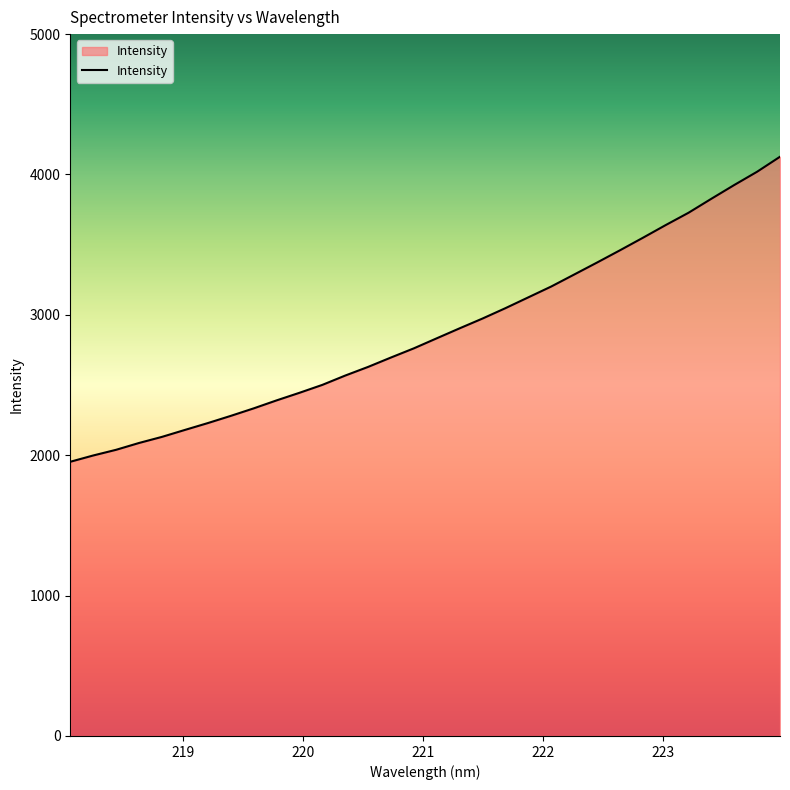

What is the sum of all values?

92242.3